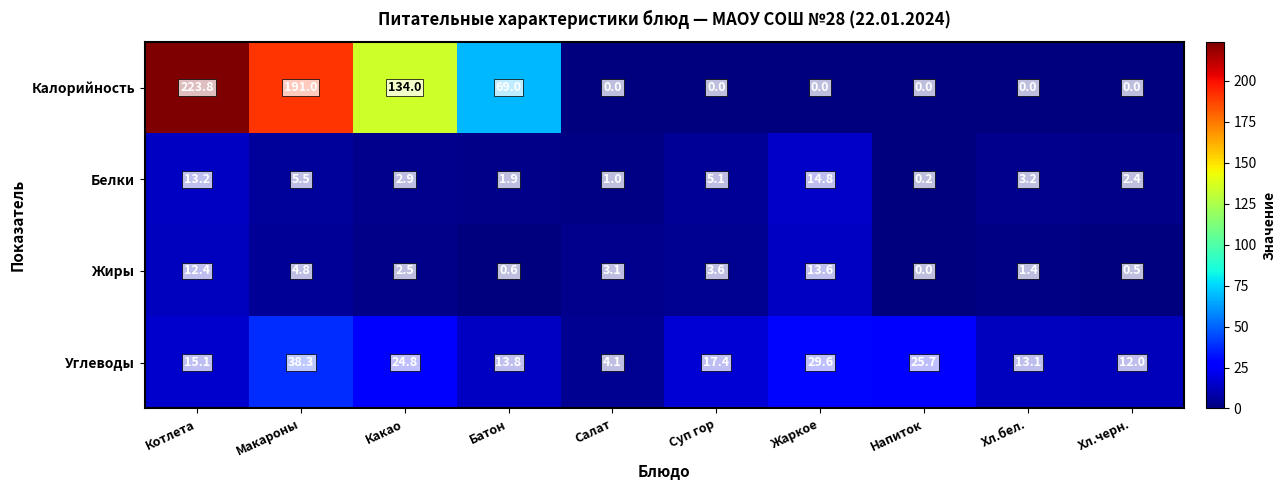

What is the sum of the Углеводы values at Хл.черн. and Напиток?

37.7